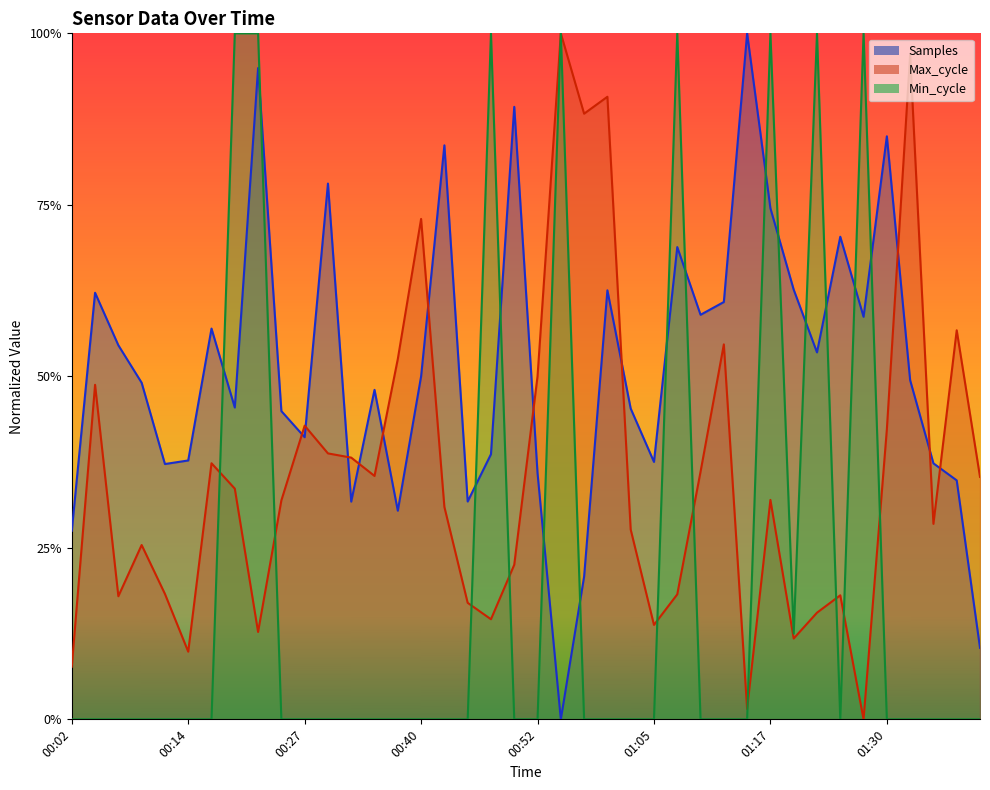

Reading left to right, extract all data points from this chart.

Samples: 00:02=0.3	00:04=0.6	00:07=0.5	00:09=0.5	00:12=0.4	00:14=0.4	00:17=0.6	00:19=0.5	00:22=0.9	00:25=0.4	00:27=0.4	00:30=0.8	00:32=0.3	00:35=0.5	00:37=0.3	00:40=0.5	00:42=0.8	00:45=0.3	00:47=0.4	00:50=0.9	00:52=0.4	00:55=0.0	00:57=0.2	01:00=0.6	01:02=0.5	01:05=0.4	01:07=0.7	01:10=0.6	01:12=0.6	01:15=1.0	01:17=0.7	01:20=0.6	01:22=0.5	01:25=0.7	01:27=0.6	01:30=0.8	01:32=0.5	01:35=0.4	01:37=0.3	01:40=0.1
Max_cycle: 00:02=0.1	00:04=0.5	00:07=0.2	00:09=0.3	00:12=0.2	00:14=0.1	00:17=0.4	00:19=0.3	00:22=0.1	00:25=0.3	00:27=0.4	00:30=0.4	00:32=0.4	00:35=0.4	00:37=0.5	00:40=0.7	00:42=0.3	00:45=0.2	00:47=0.1	00:50=0.2	00:52=0.5	00:55=1.0	00:57=0.9	01:00=0.9	01:02=0.3	01:05=0.1	01:07=0.2	01:10=0.4	01:12=0.5	01:15=0.0	01:17=0.3	01:20=0.1	01:22=0.2	01:25=0.2	01:27=0.0	01:30=0.4	01:32=1.0	01:35=0.3	01:37=0.6	01:40=0.4
Min_cycle: 00:02=0.0	00:04=0.0	00:07=0.0	00:09=0.0	00:12=0.0	00:14=0.0	00:17=0.0	00:19=1.0	00:22=1.0	00:25=0.0	00:27=0.0	00:30=0.0	00:32=0.0	00:35=0.0	00:37=0.0	00:40=0.0	00:42=0.0	00:45=0.0	00:47=1.0	00:50=0.0	00:52=0.0	00:55=1.0	00:57=0.0	01:00=0.0	01:02=0.0	01:05=0.0	01:07=1.0	01:10=0.0	01:12=0.0	01:15=0.0	01:17=1.0	01:20=0.1	01:22=1.0	01:25=0.0	01:27=1.0	01:30=0.0	01:32=0.0	01:35=0.0	01:37=0.0	01:40=0.0